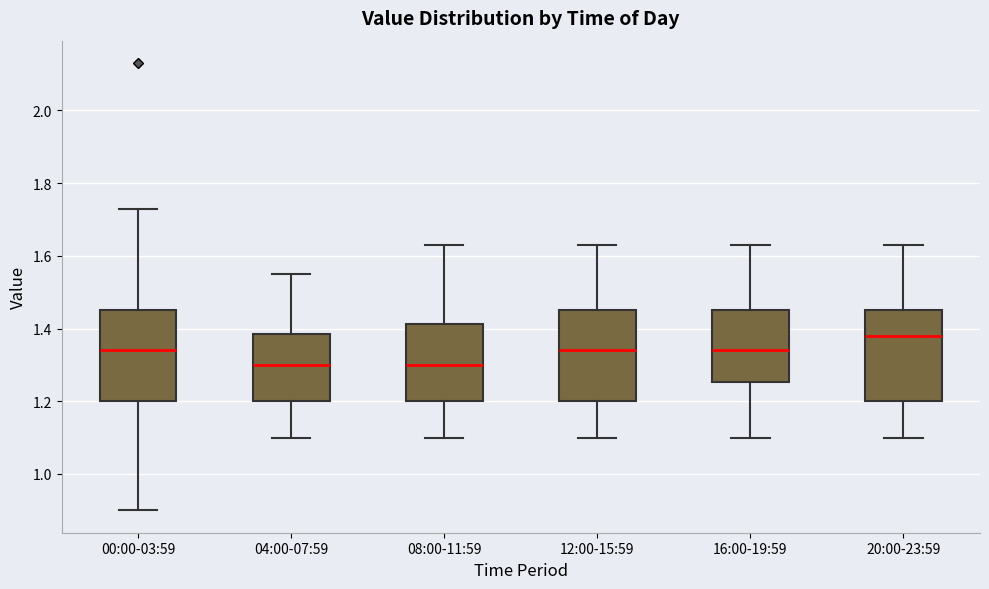

Where is the upper edge of the box for 20:00-23:59 on the y-axis? The values are not printed on the chart, so give them approximately, as read against the axis.

1.46